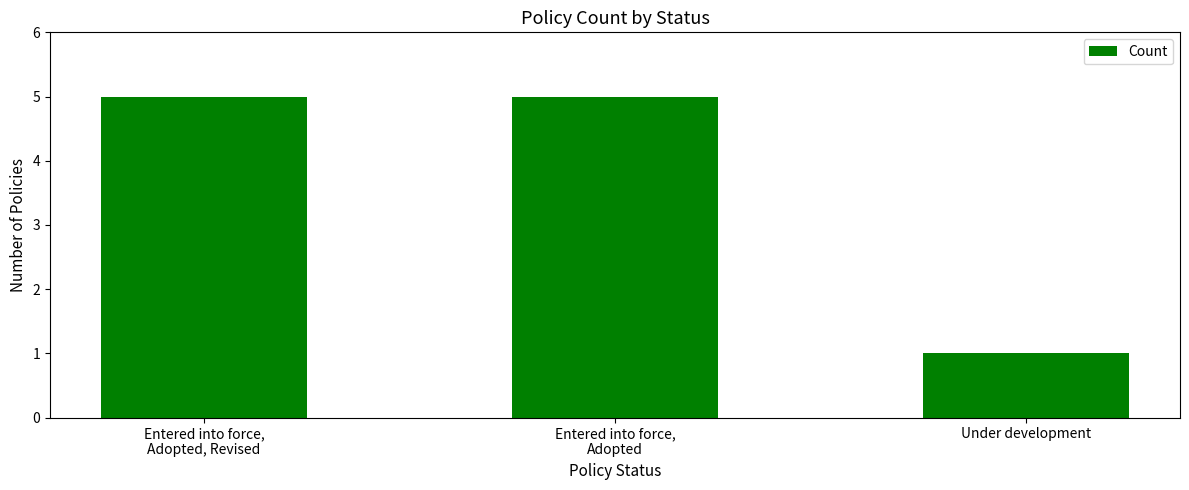

Reading left to right, transcribe all the data shown in this chart.

Entered into force,
Adopted, Revised=5	Entered into force,
Adopted=5	Under development=1